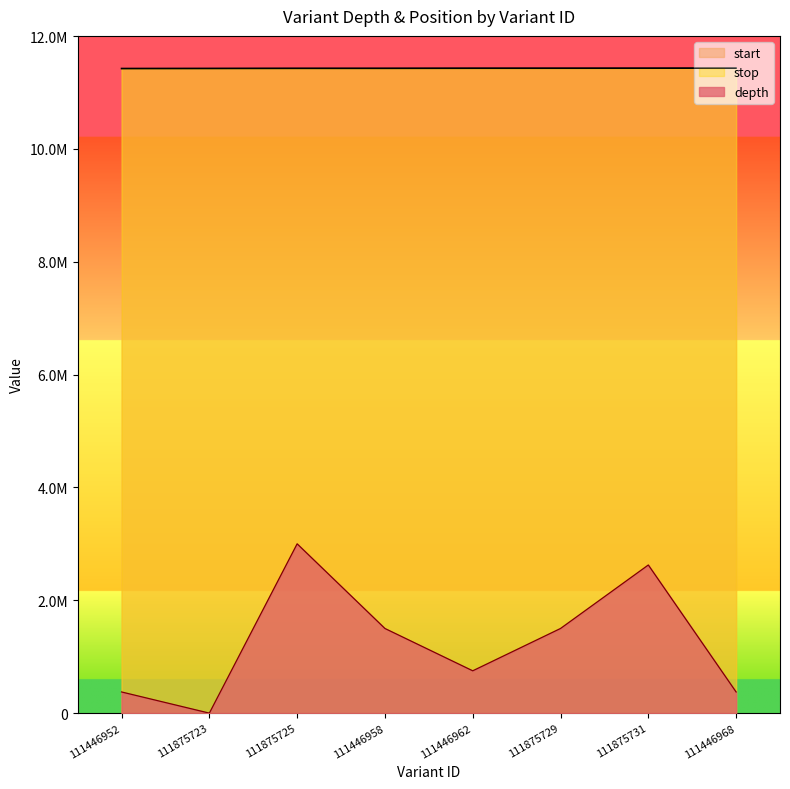

True or false: stop has more than 1 interior local peaks.

False